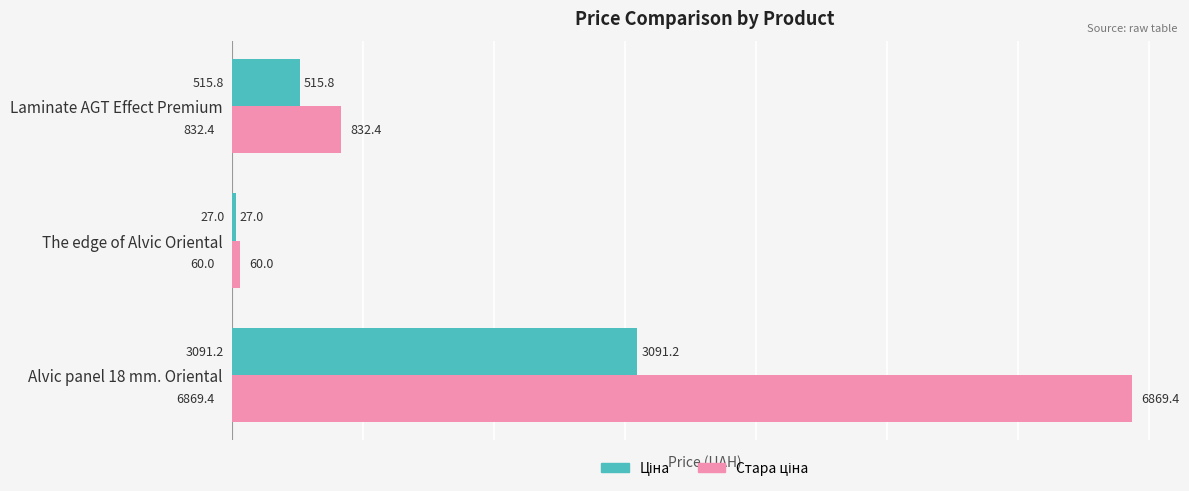

Which label corresponds to the largest value in the chart?

Alvic panel 18 mm. Oriental